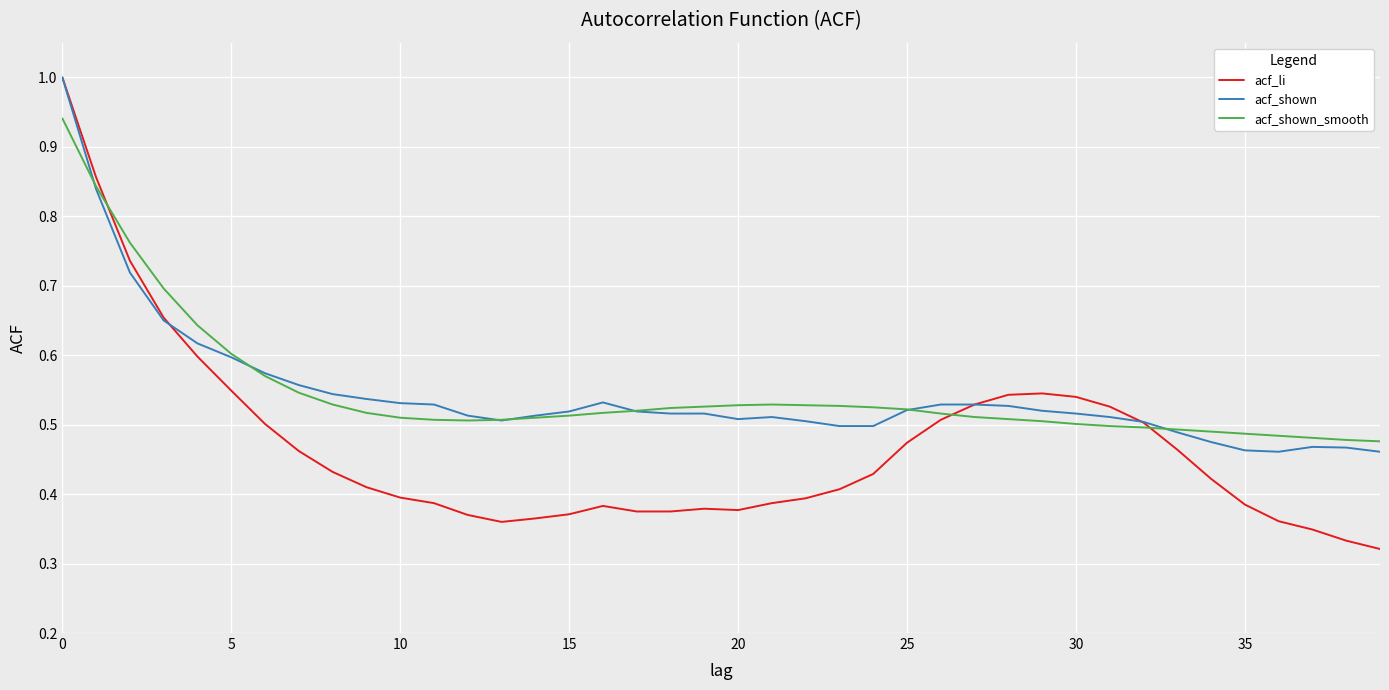

Which series has the widest spread of values?

acf_li